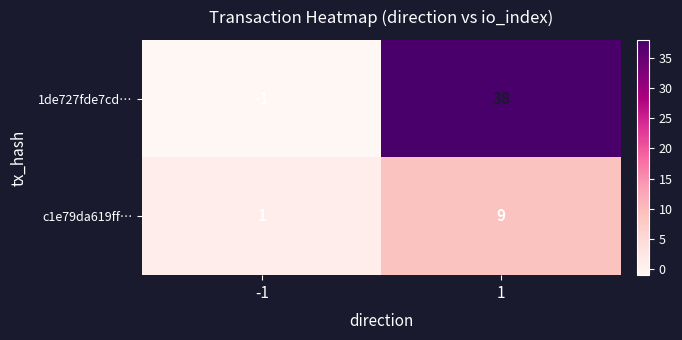

What is the spread (max minus min) of values at 1?

29